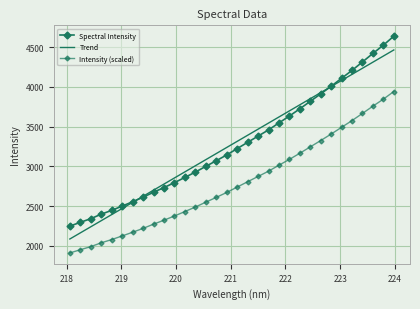

What is the label of the 29th point from the right?

220